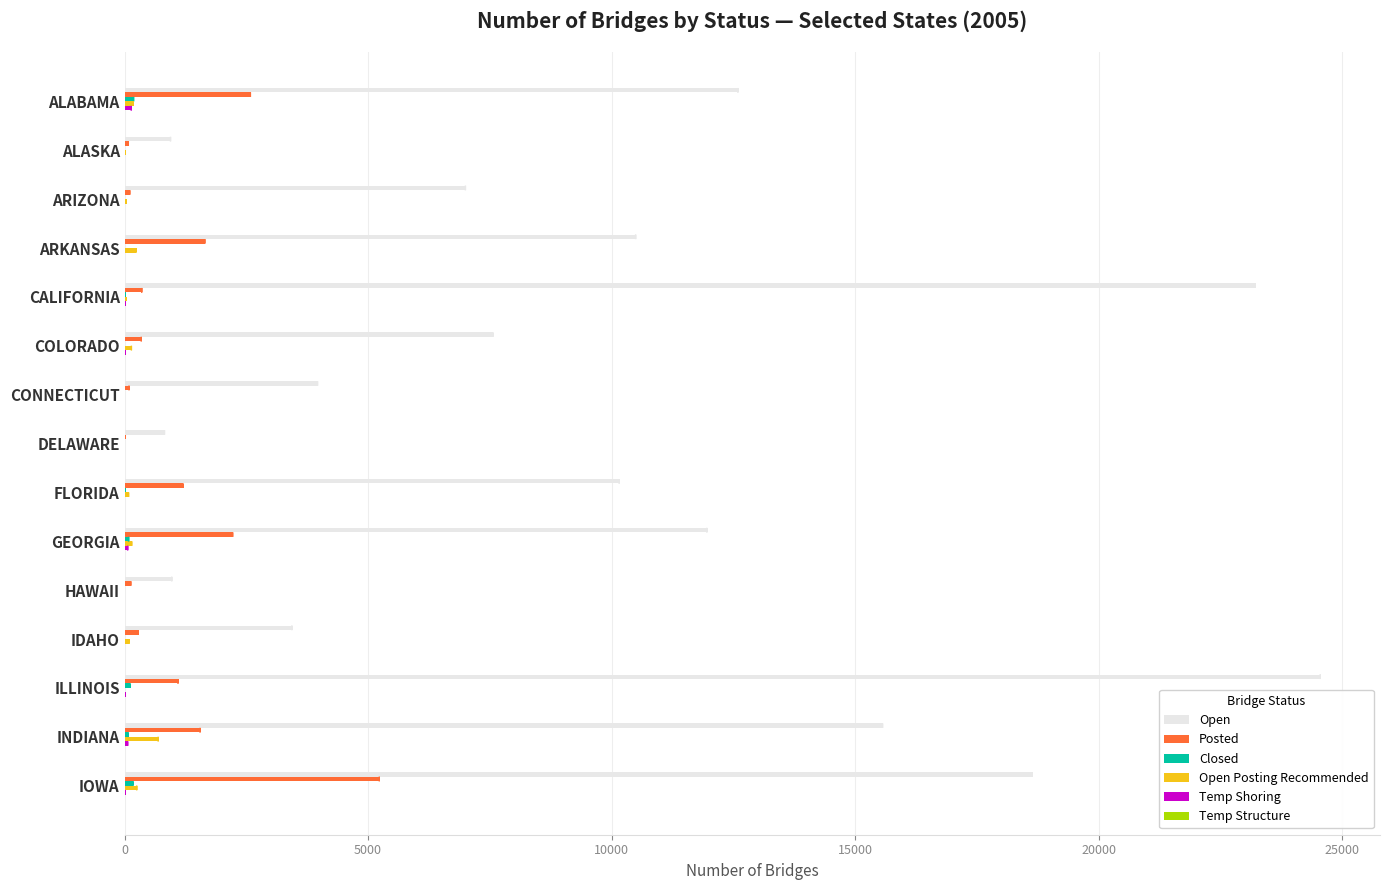

What is the maximum value for Posted?

5229